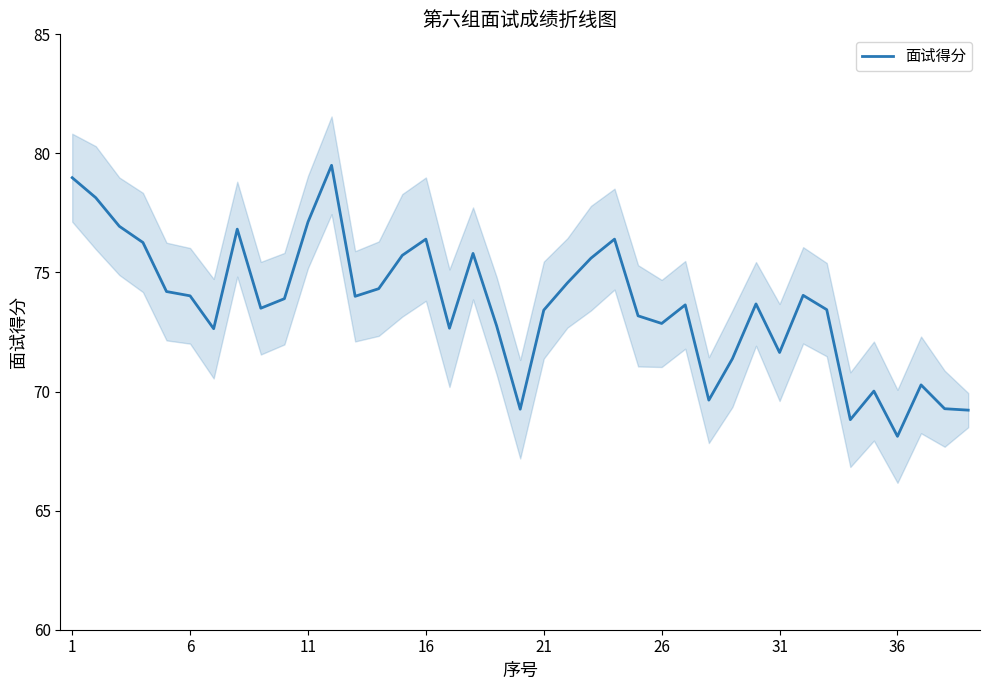

What is the minimum value for 面试得分?

68.1